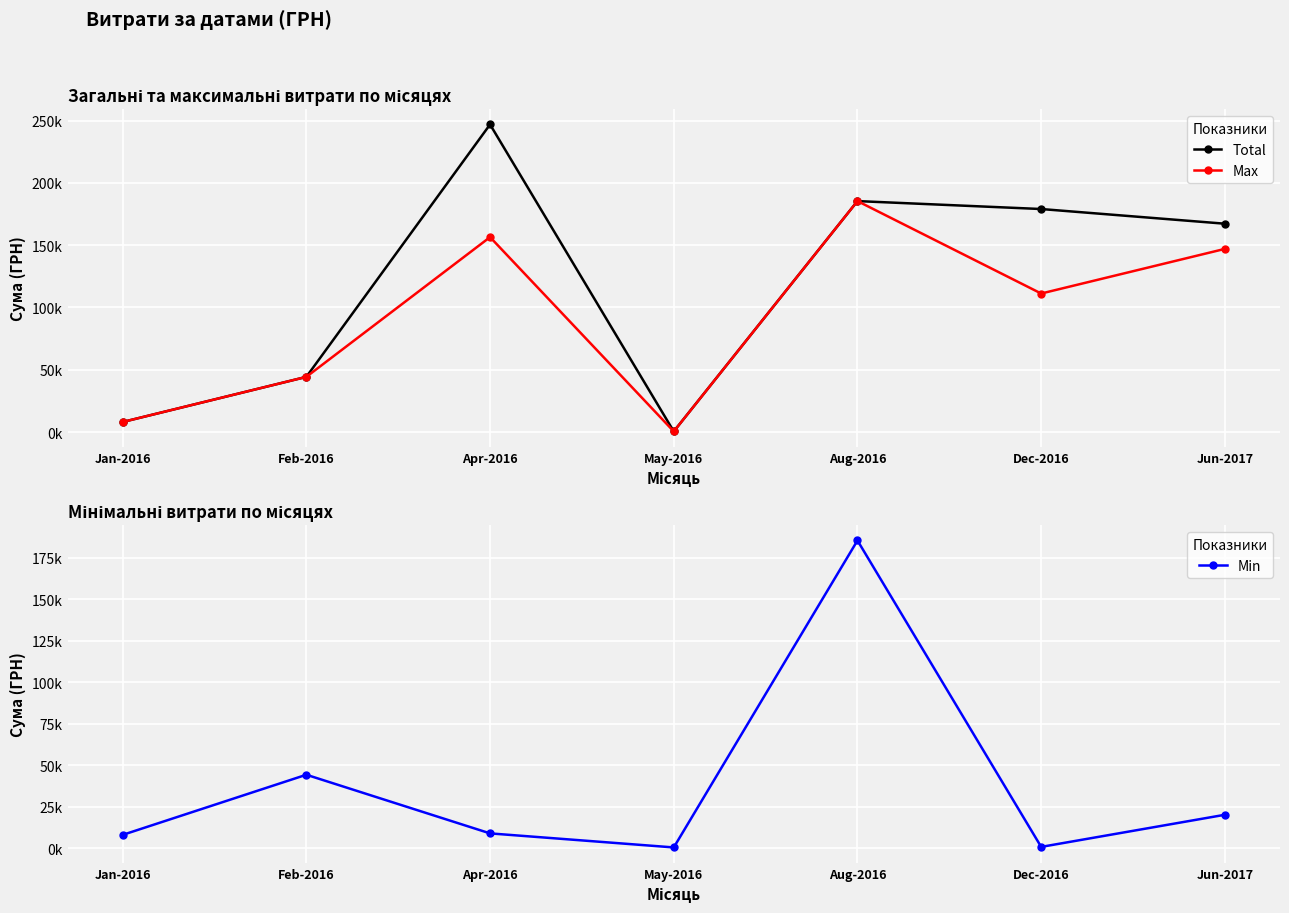

Between Jan-2016 and Apr-2016, which is larger?

Apr-2016